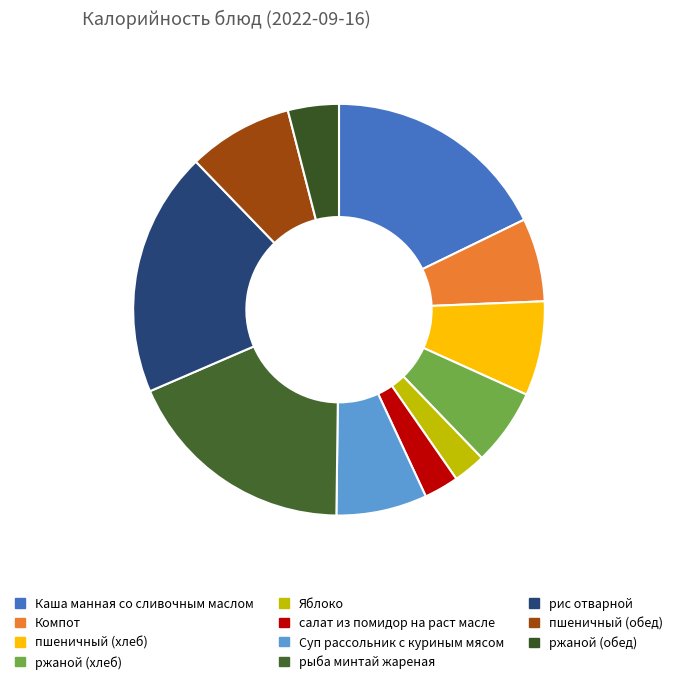

Which slice is the smallest?

Яблоко